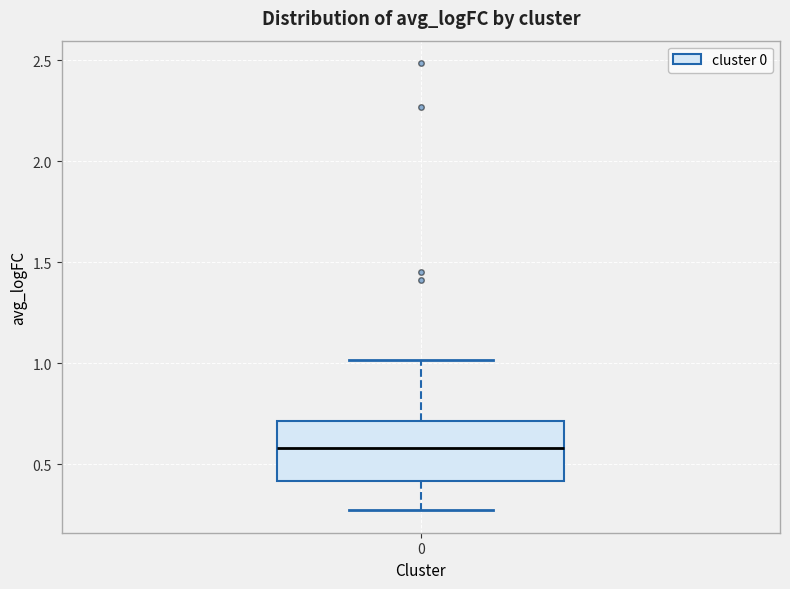

Where is the lower edge of the box at x = 0 on the y-axis? The values are not printed on the chart, so give them approximately, as read against the axis.

0.40